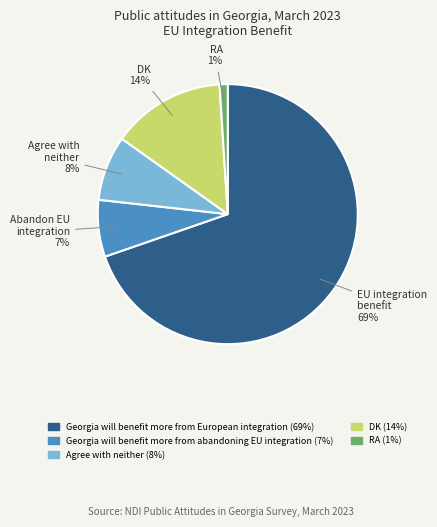

True or false: DK accounts for 14% of the total.

True